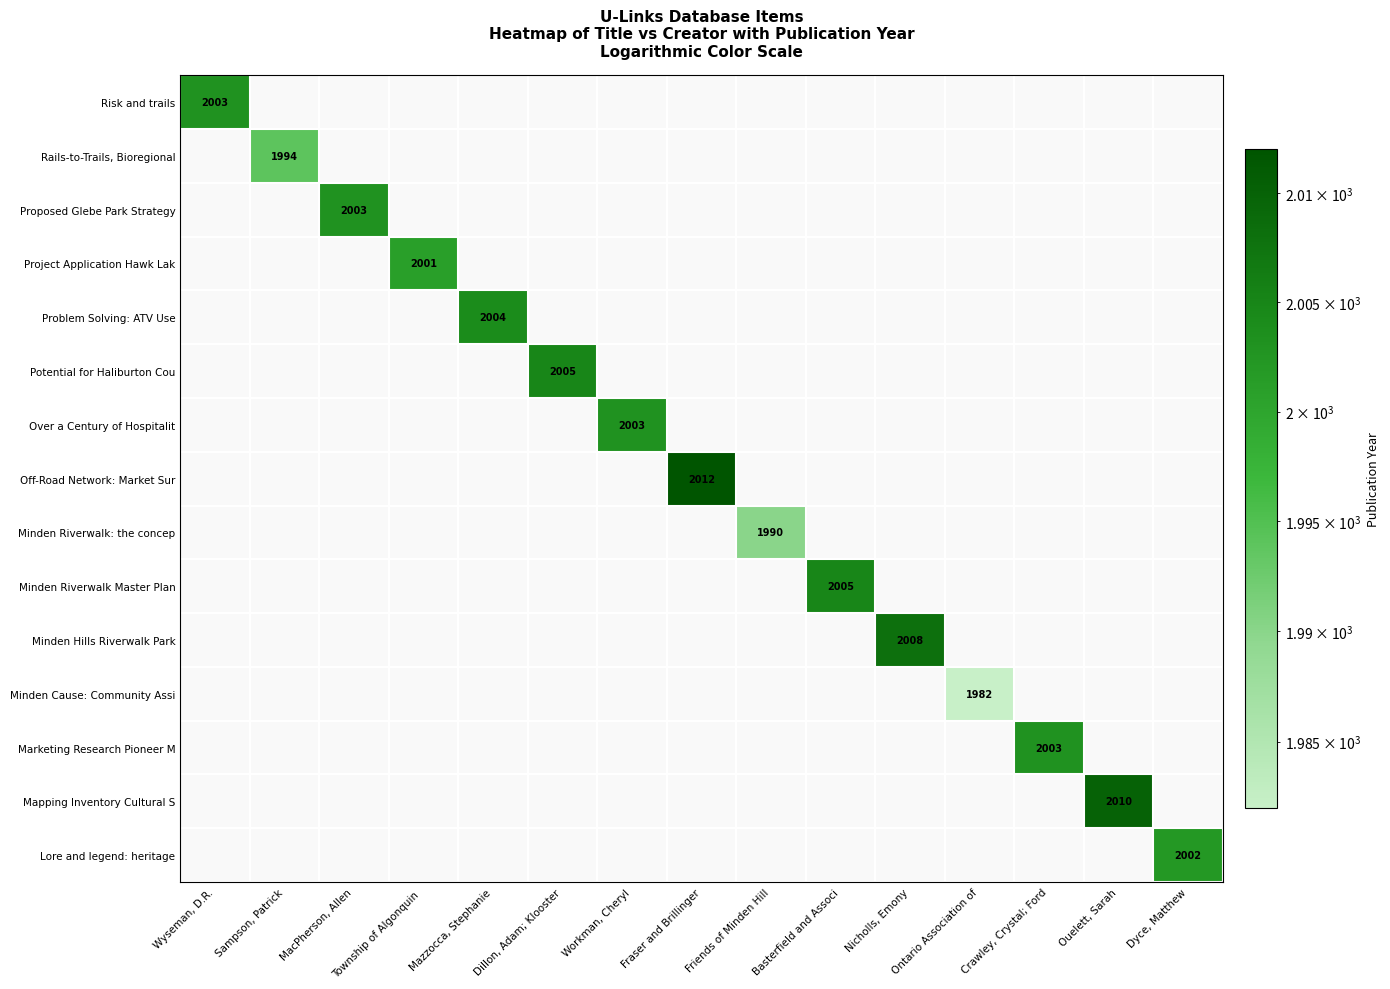

True or false: Off-Road Network: Market Sur has a value of 3000 at Fraser and Brillinger.

False